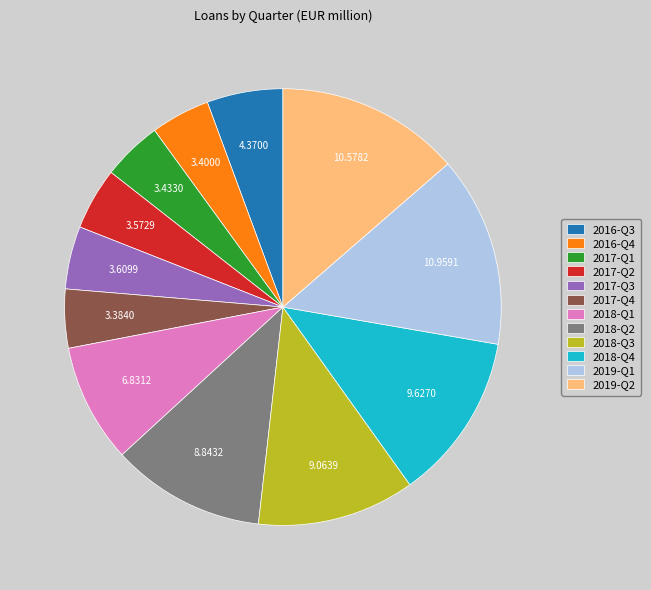

How many segments does this pie chart have?

12